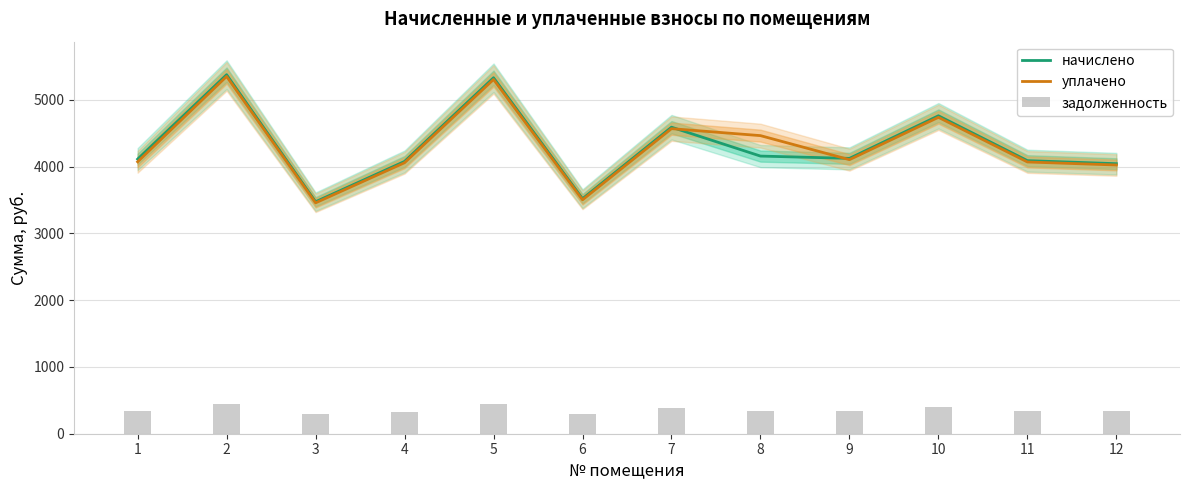

What is the difference between the задолженность values at 7 and 2?

65.5